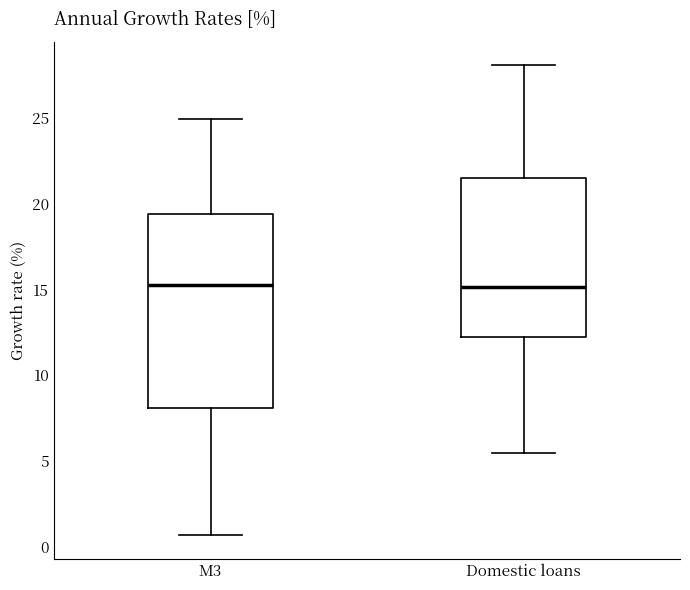

Reading left to right, transcribe this box plot: for each box, give where its median line is, the range the box spans, and where its two whiskers end, as read against the y-axis. The values are not printed on the chart, so give them approximately, as read against the axis.

M3: median 15.5, box 8.0 to 19.5, whiskers 0.5 to 25.0
Domestic loans: median 15.0, box 12.0 to 21.5, whiskers 5.5 to 28.0